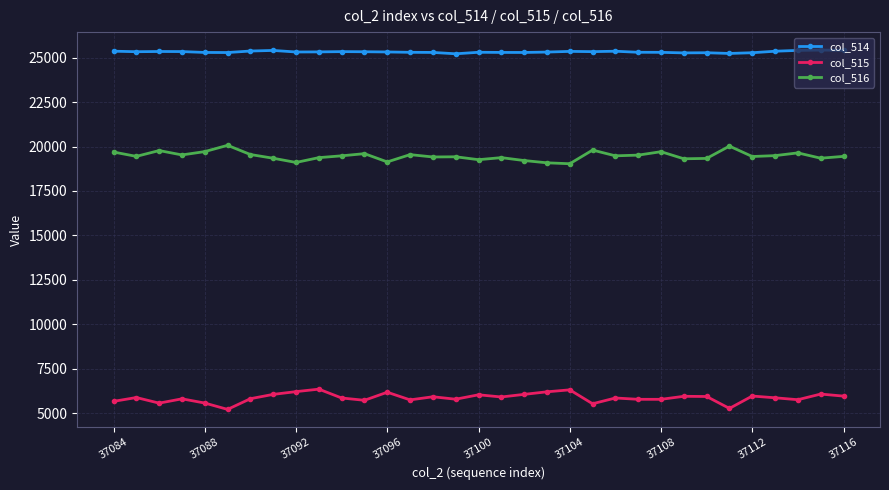

What is the average value of the col_516 series?

19474